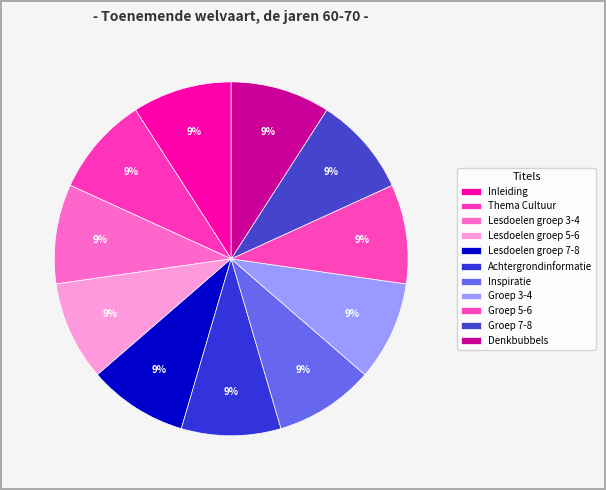

To the nearest percent, what portion does Lesdoelen groep 3-4 represent?

9%